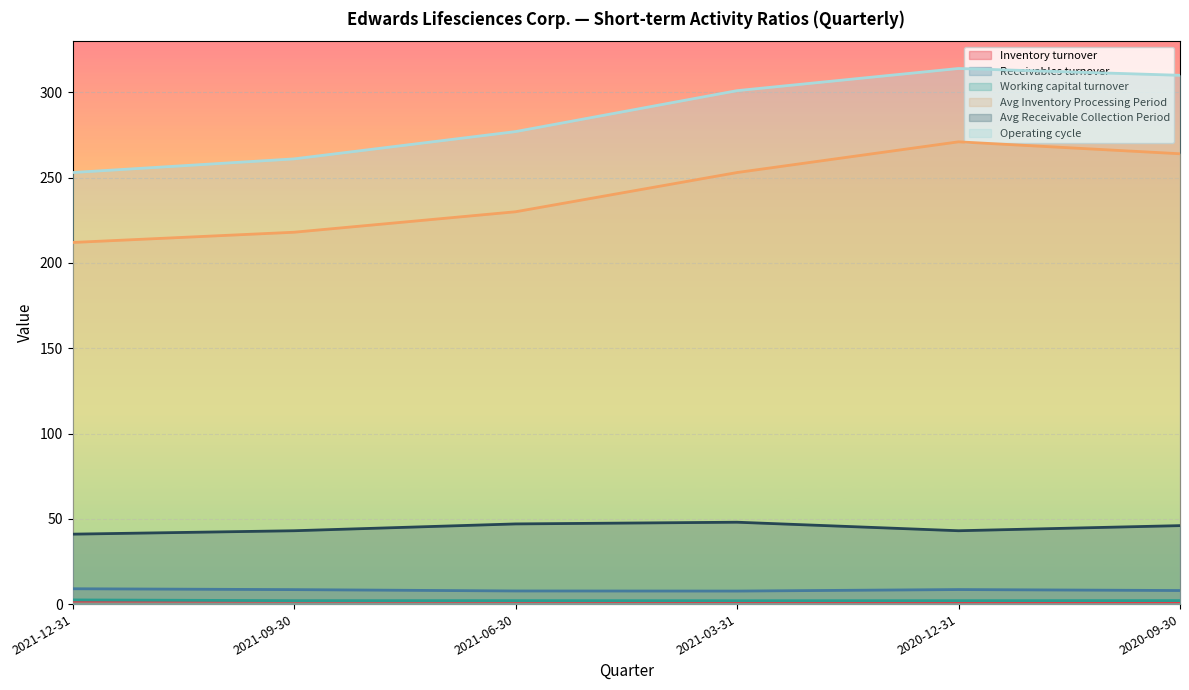

Does the chart display data point markers on the line(s)?

No